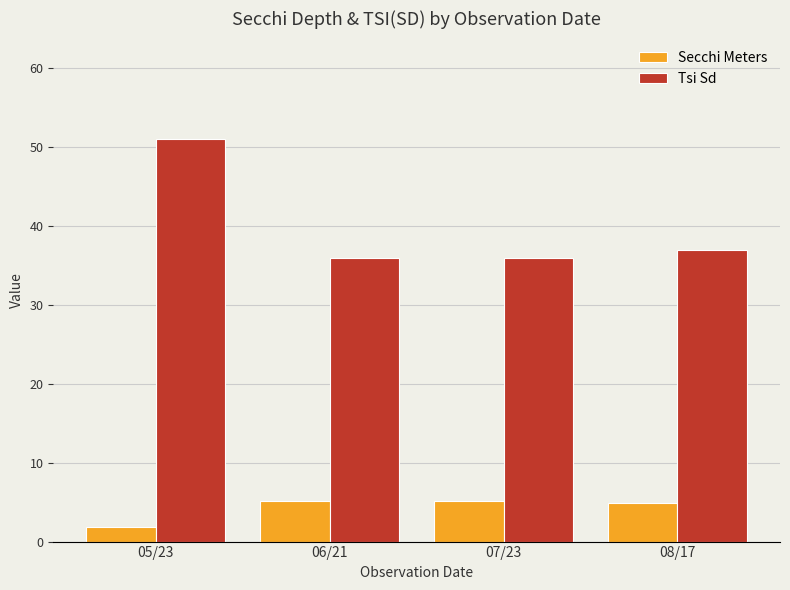

How many series are shown in this chart?

2